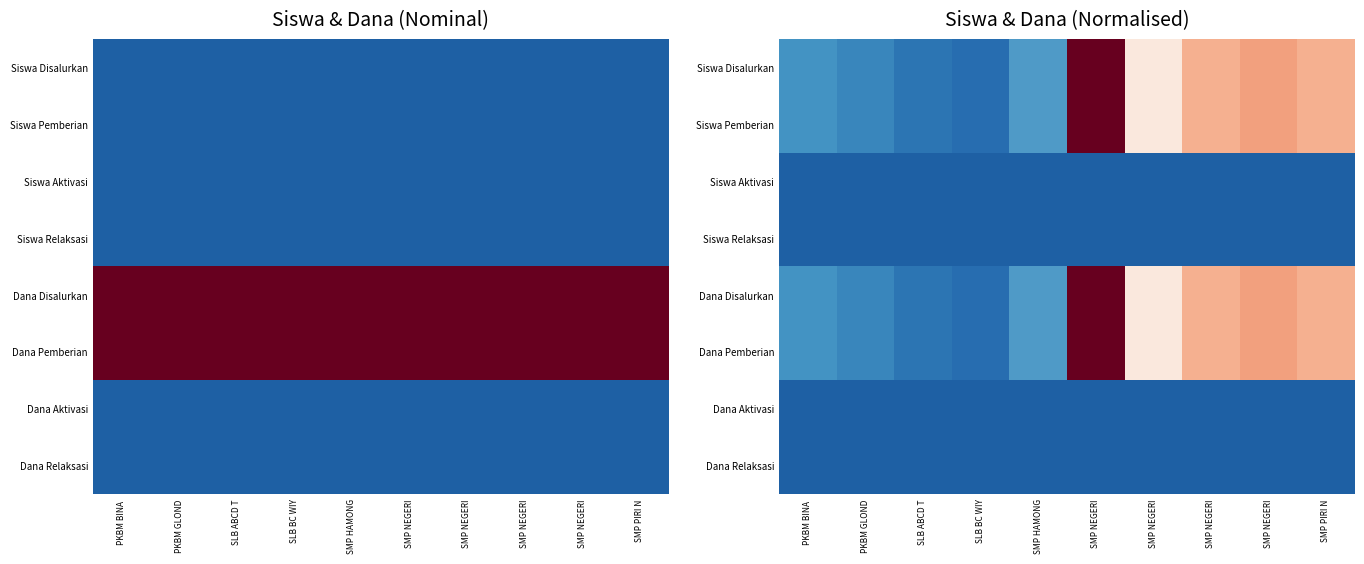

At SLB ABCD T, list the series in order from smallest to largest.

Siswa Aktivasi, Siswa Relaksasi, Dana Aktivasi, Dana Relaksasi, Siswa Disalurkan, Siswa Pemberian, Dana Disalurkan, Dana Pemberian